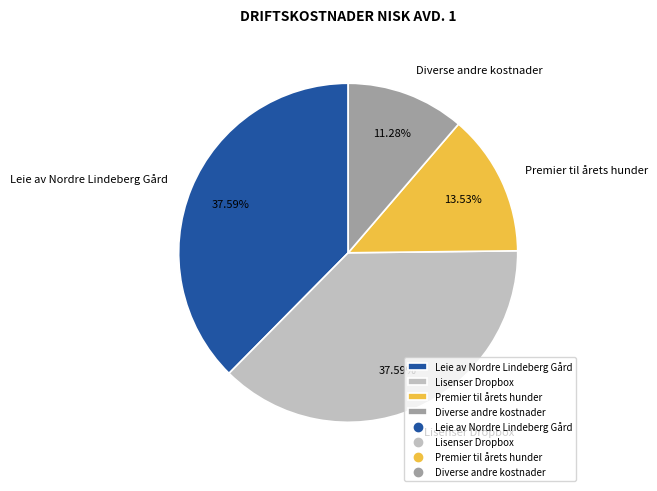

Count the number of slices in the pie.

4